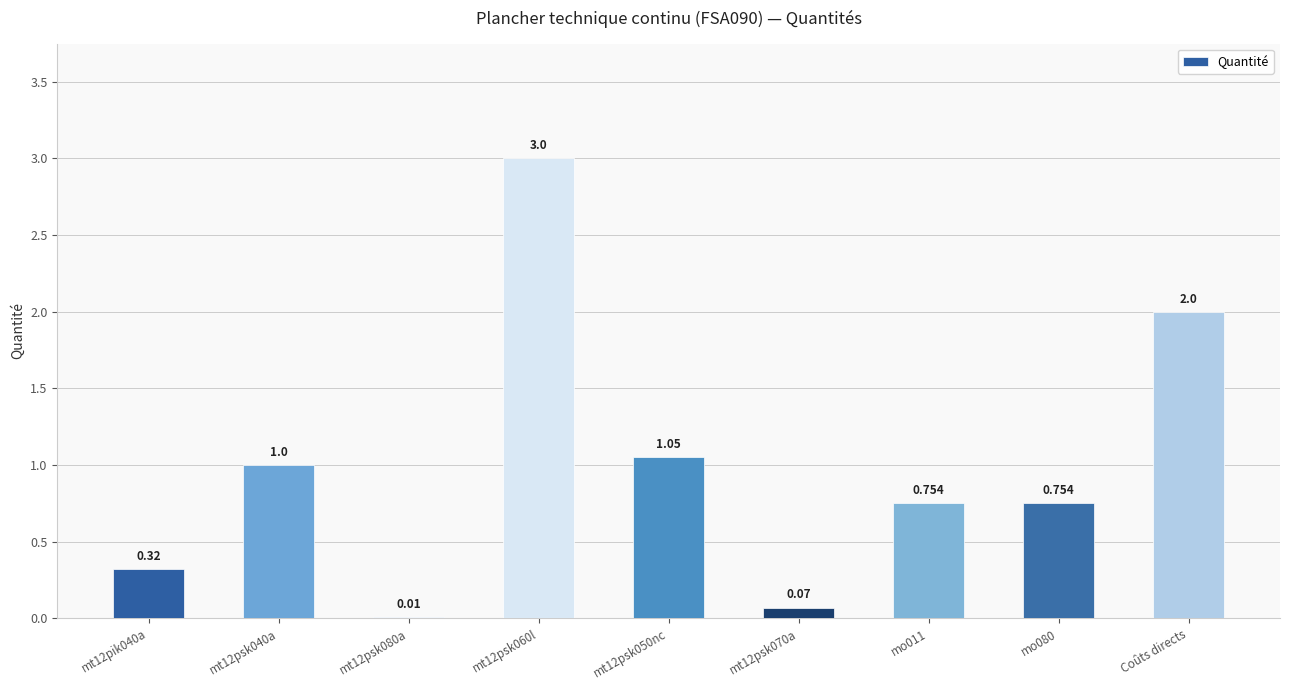

Is it true that the value at mo011 is 0.3?

False